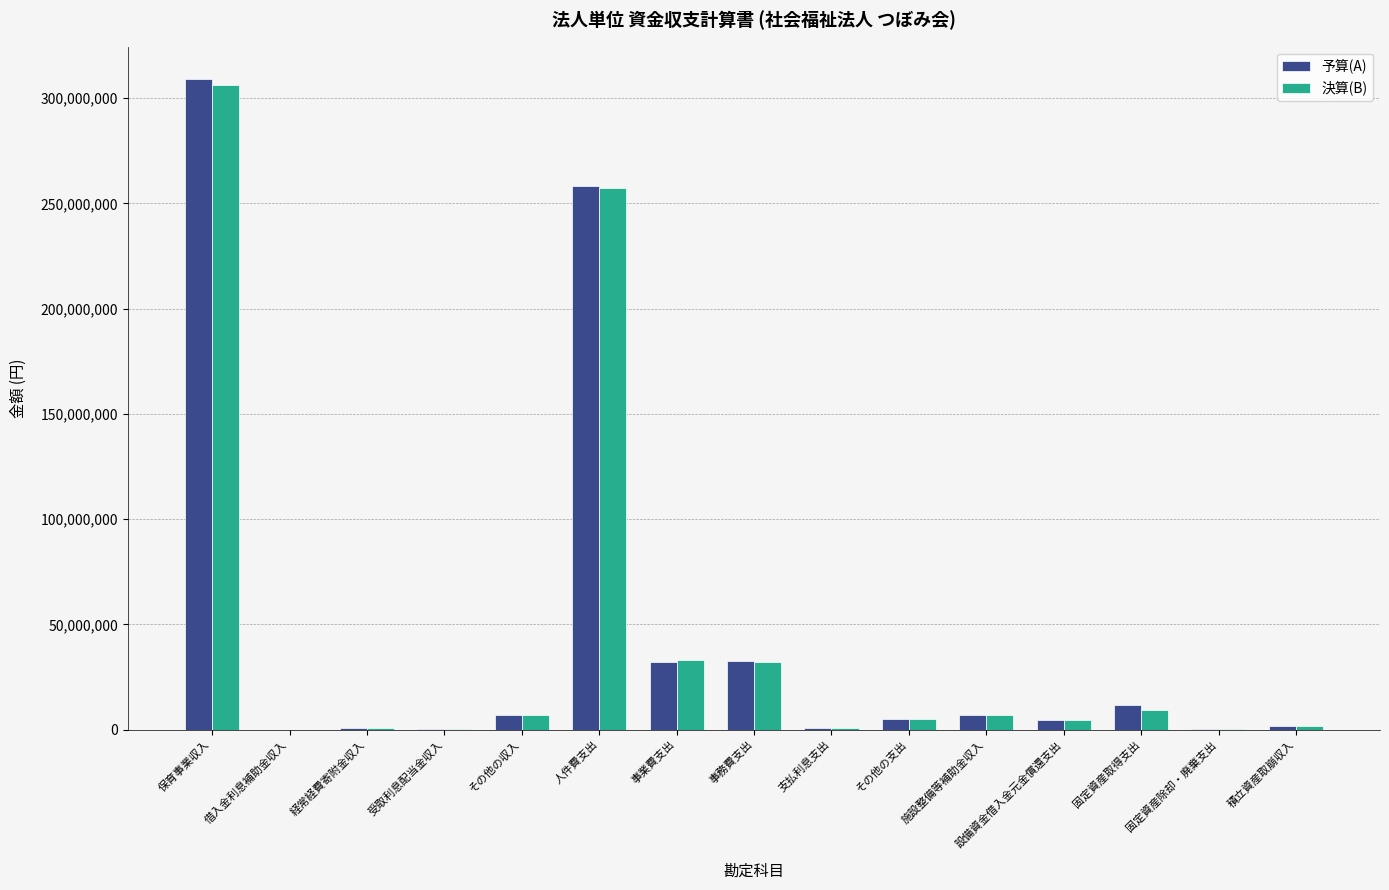

The 予算(A) series shows 54310400 at 事務費支出. True or false?

False